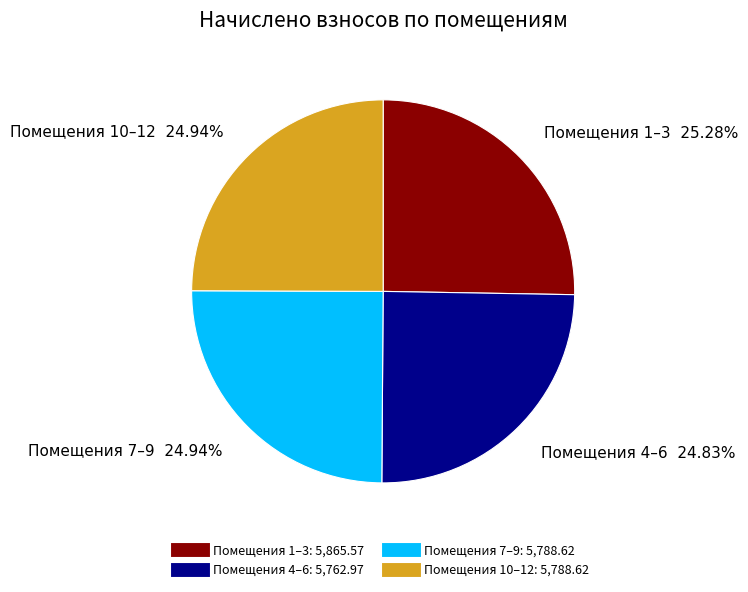

How many segments does this pie chart have?

4